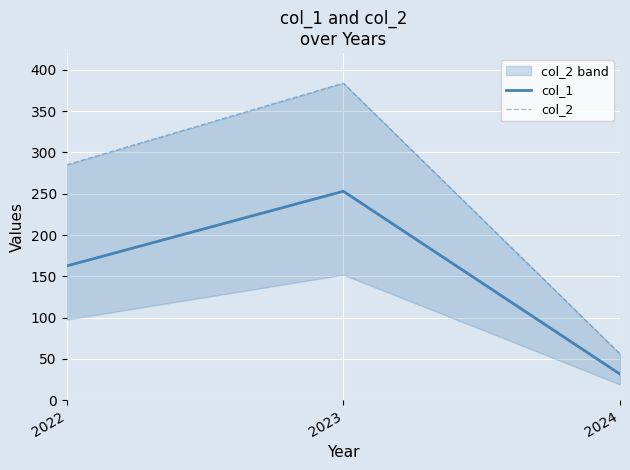

Reading left to right, what are all the values shown in this chart?

col_1: 2022=162.5	2023=253.0	2024=31.5
col_2: 2022=285.0	2023=384.0	2024=56.0